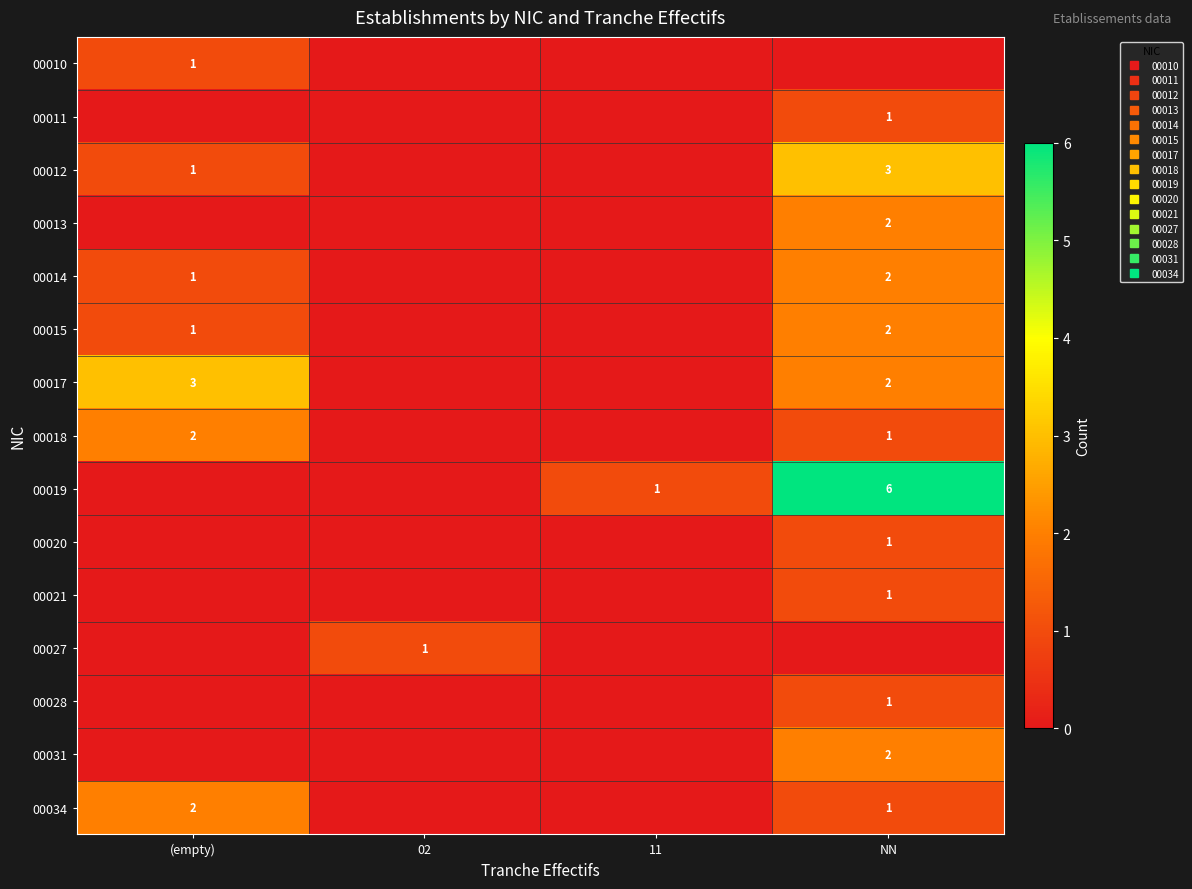

Between 02 and NN, which series saw the biggest shift?

00019